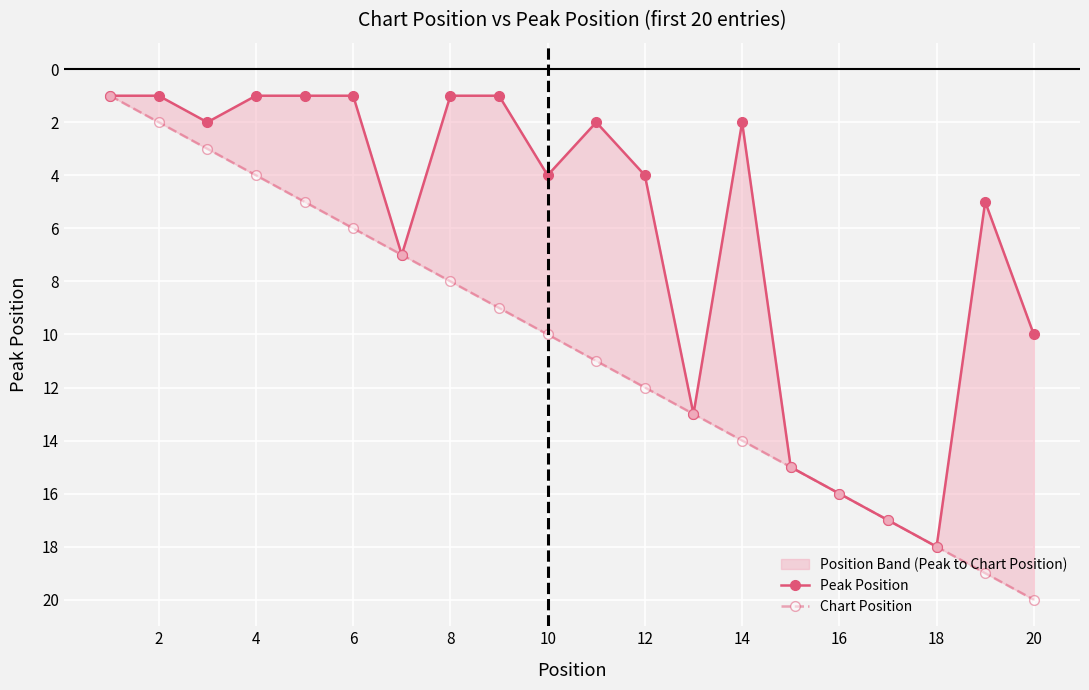

Where is the first local maximum for Peak Position?

4